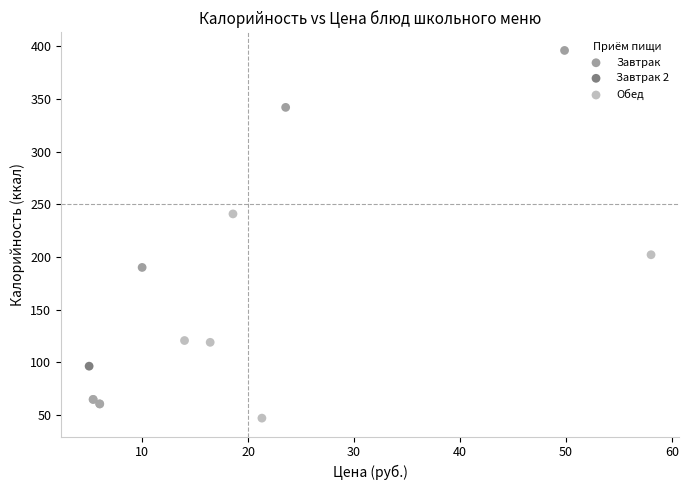

Which series contains the highest Y value?

Завтрак